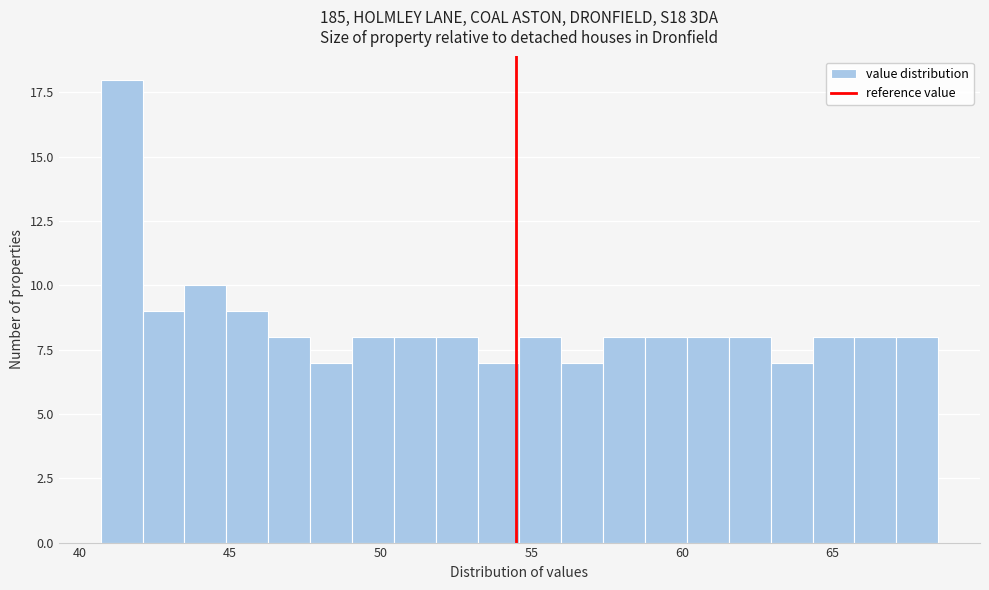

Around what value on the x-axis is the tallest bar? Give the approximate position of its centre, as read against the axis.

41.5